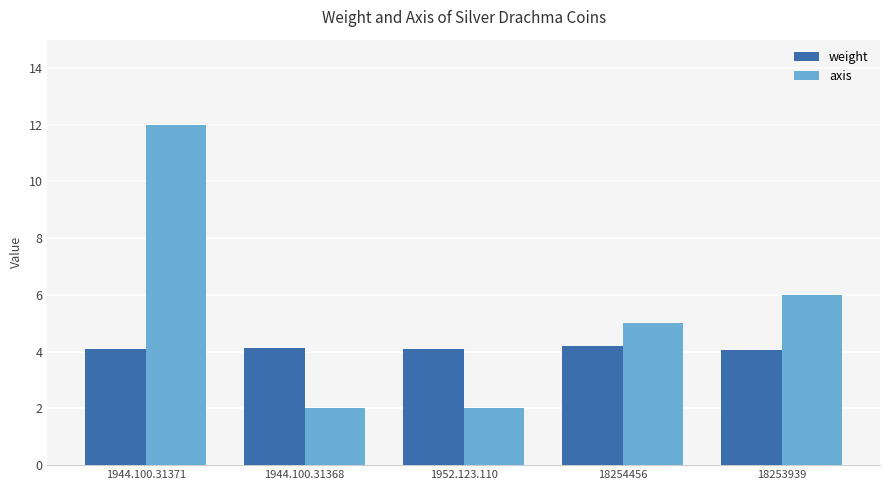

At which category does the chart reach its peak across all series?

1944.100.31371